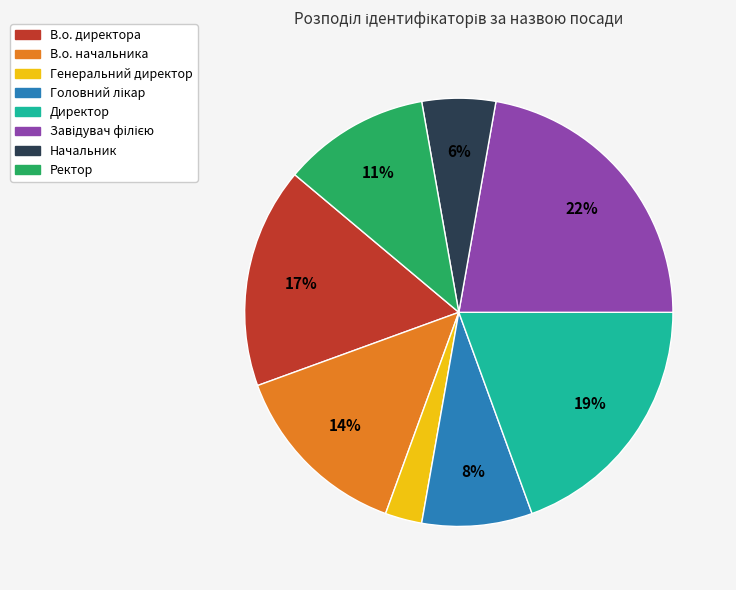

To the nearest percent, what is the difference between the largest and smallest slice percentages?

19%